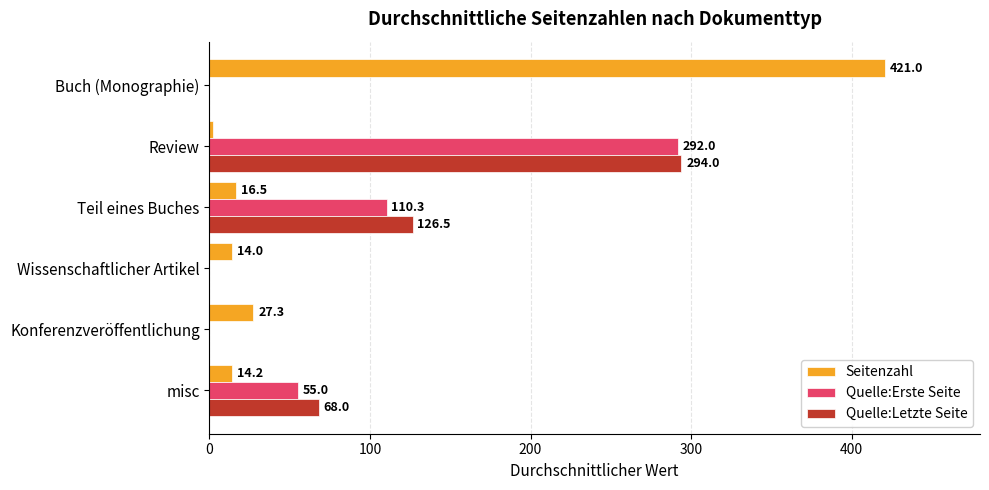

Which series has the widest spread of values?

Seitenzahl